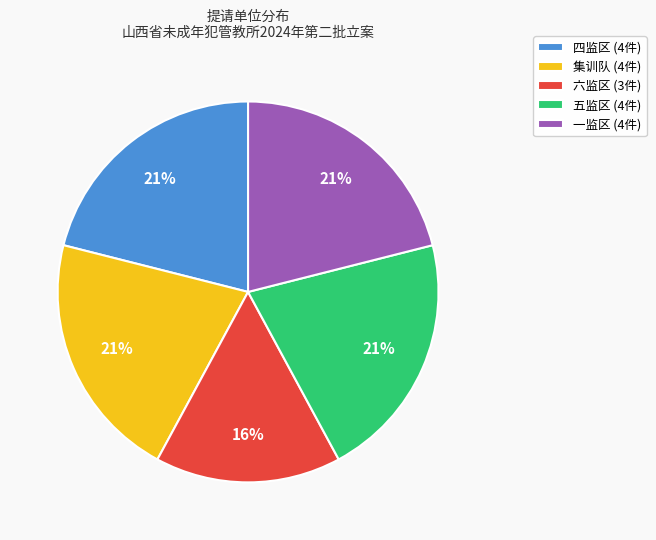

Which category has the smallest portion of the pie?

六监区 (3件)